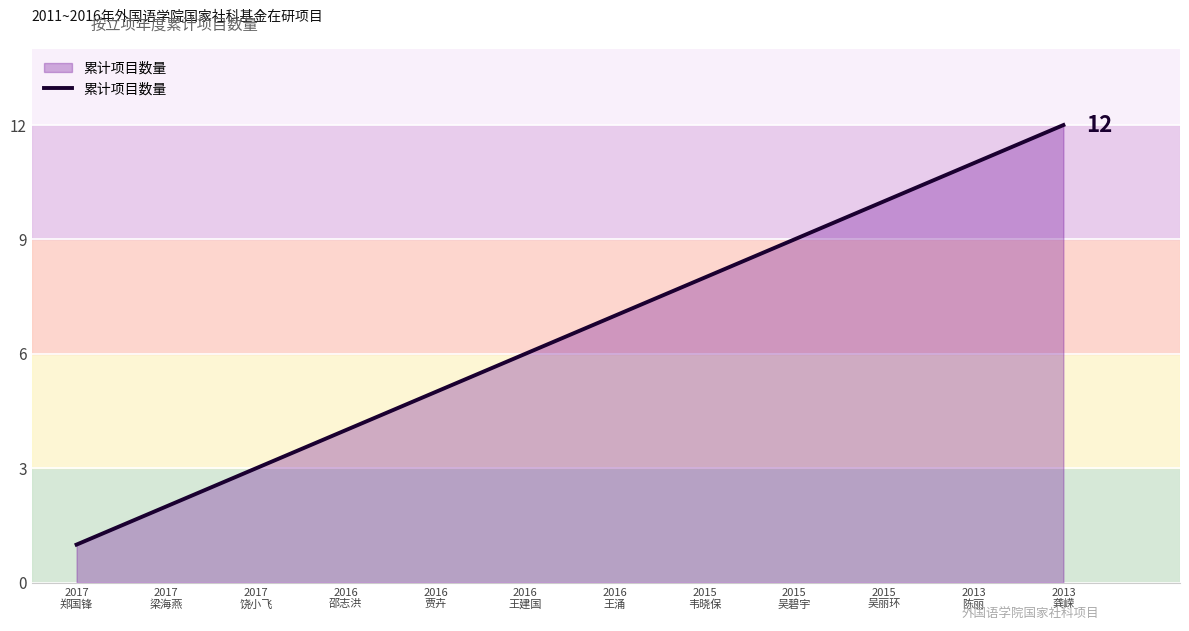

Does the chart have visible grid lines?

Yes